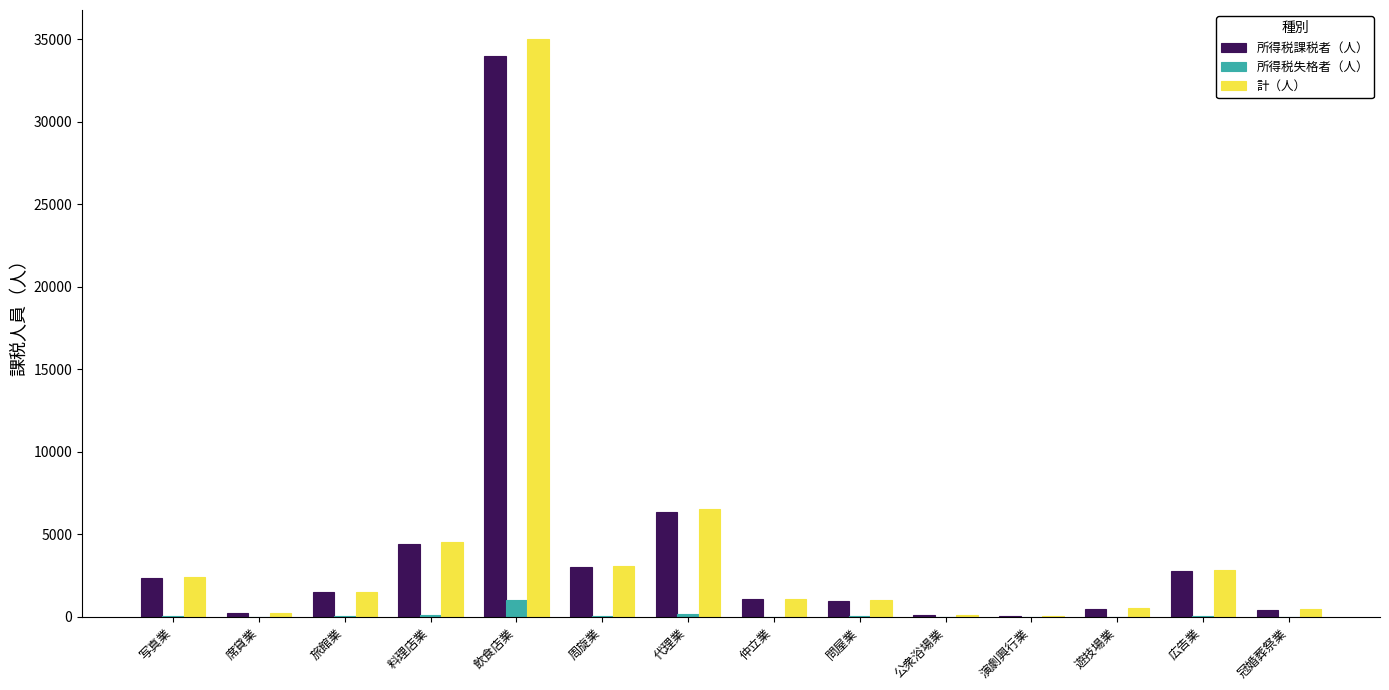

The 計（人） series shows 6540 at 代理業. True or false?

True